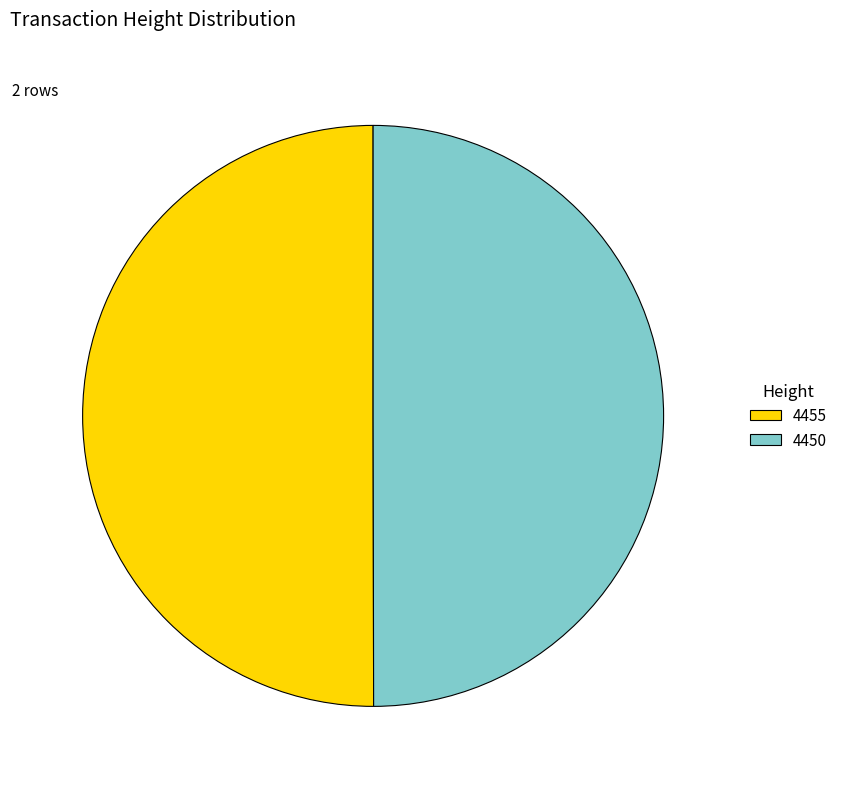

How many segments does this pie chart have?

2